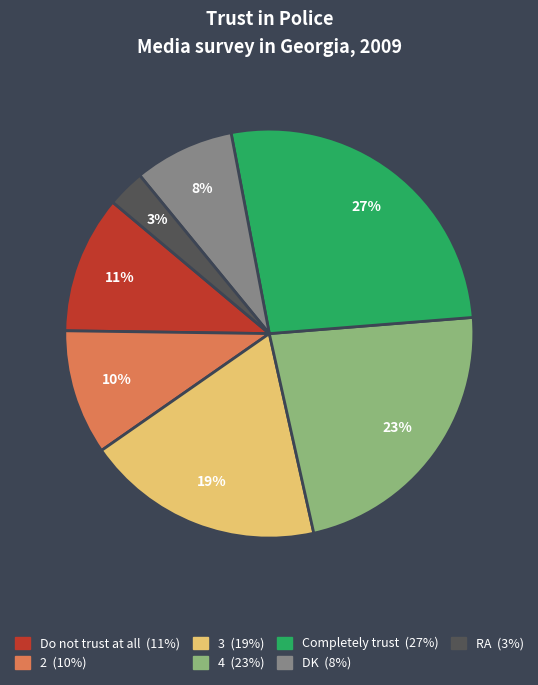

To the nearest percent, what is the difference between the Do not trust at all and 3 slice percentages?

8%